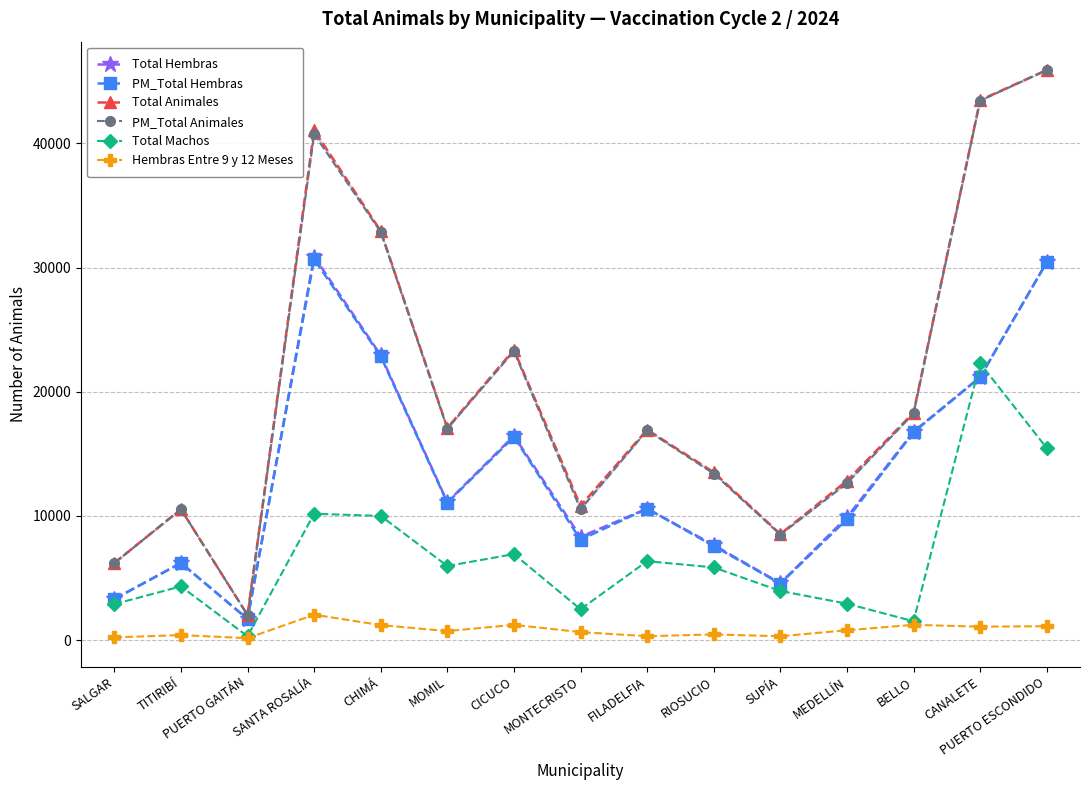

Where is the first local maximum for PM_Total Animales?

TITIRIBÍ